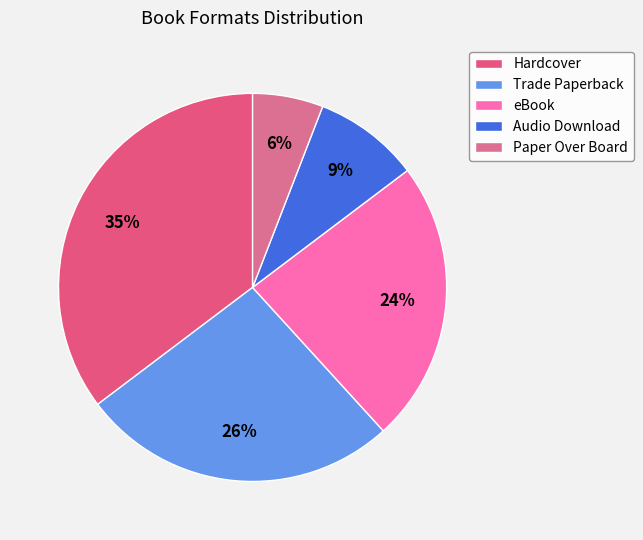

True or false: Trade Paperback accounts for 26% of the total.

True